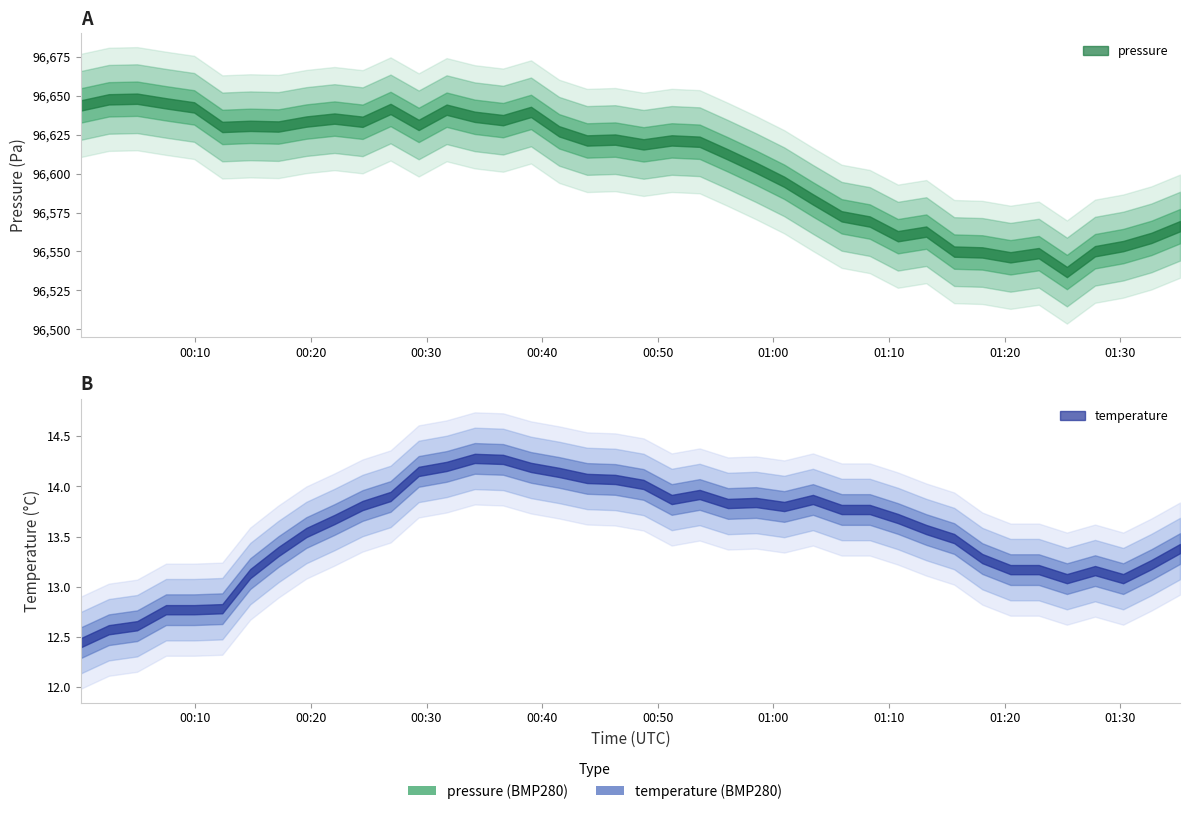

Which category has the highest value in the pressure series?

2